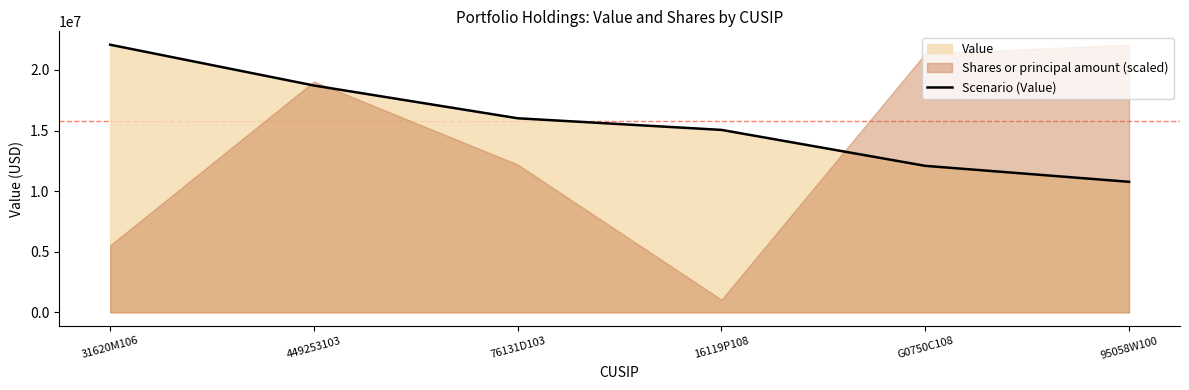

True or false: the data shows 16012000 at 76131D103.

True